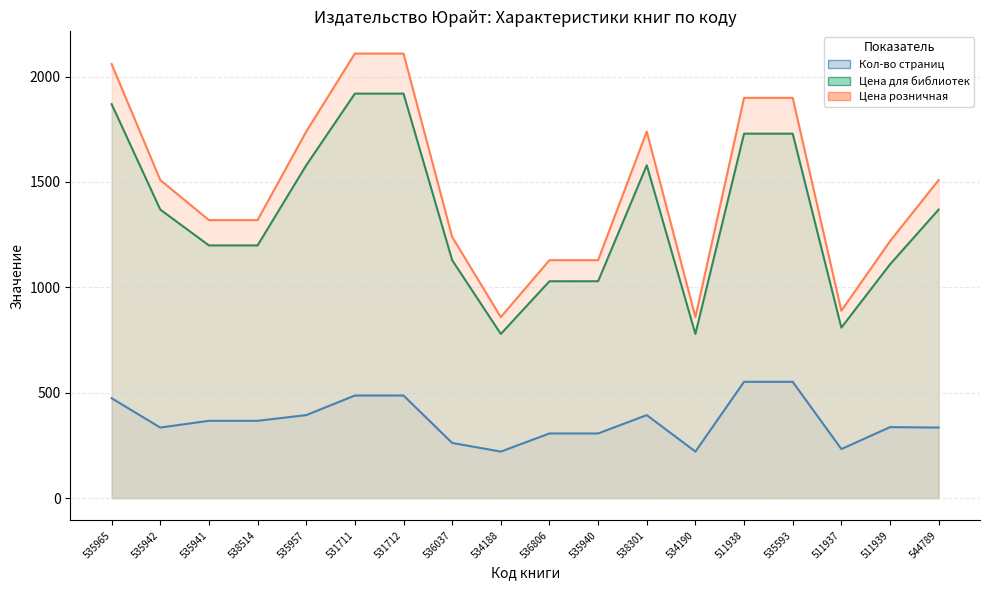

What is the label of the 11th point from the left?

535940